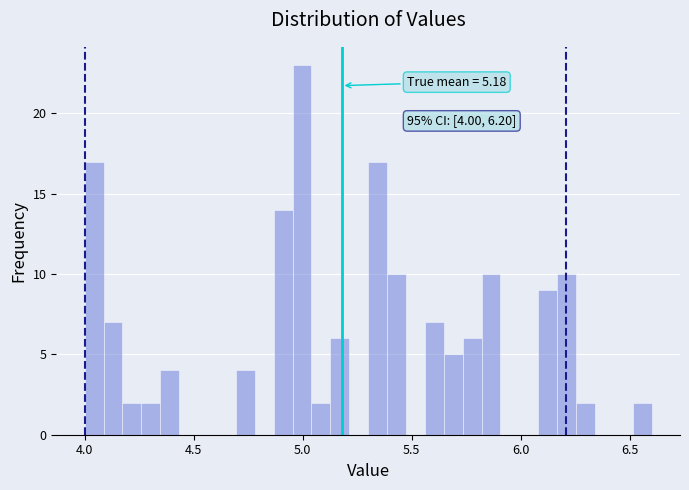

Read against the x-axis, roughly where is the centre of the tallest bar?

5.00